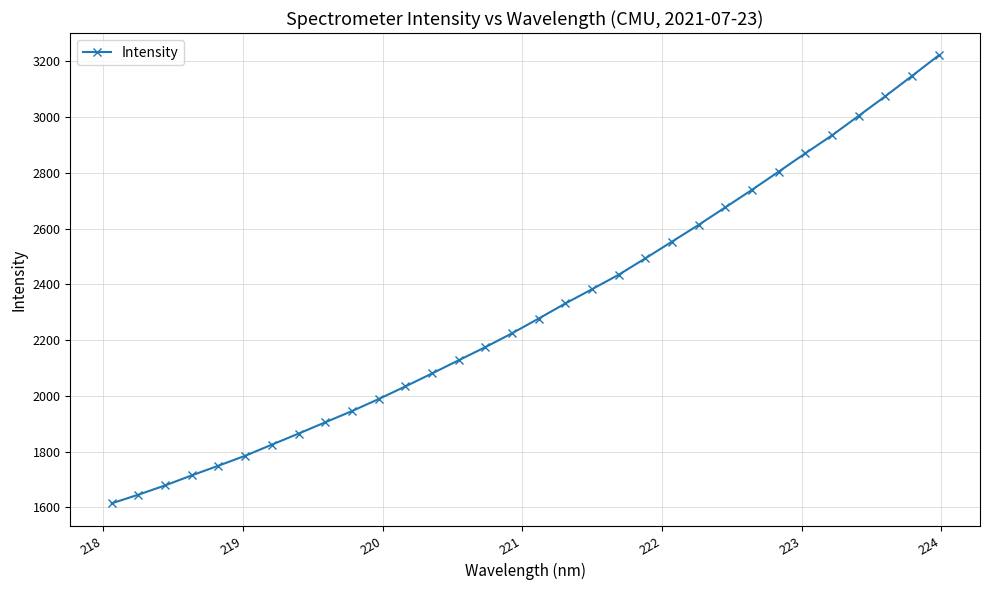

What is the average value?

2309.8